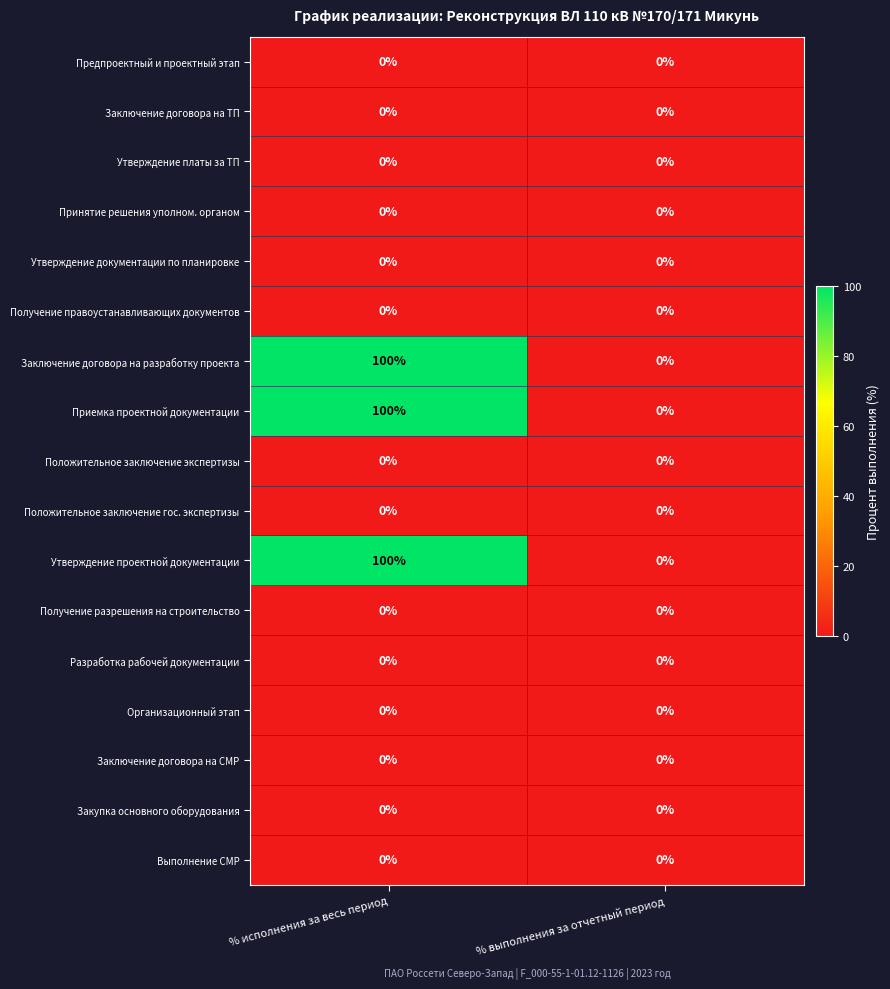

What is the greatest value displayed?

100